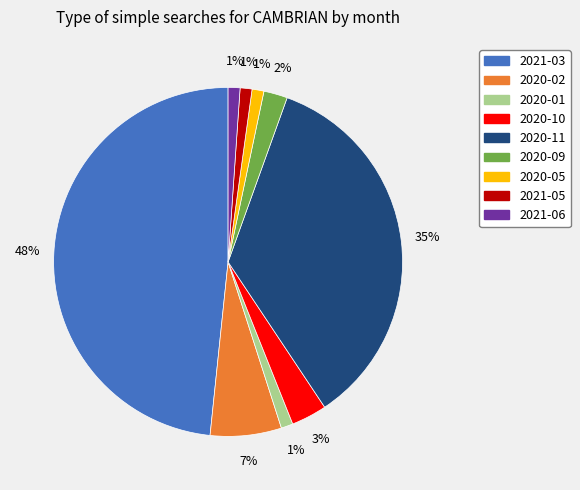

Is there a majority slice in this chart?

No